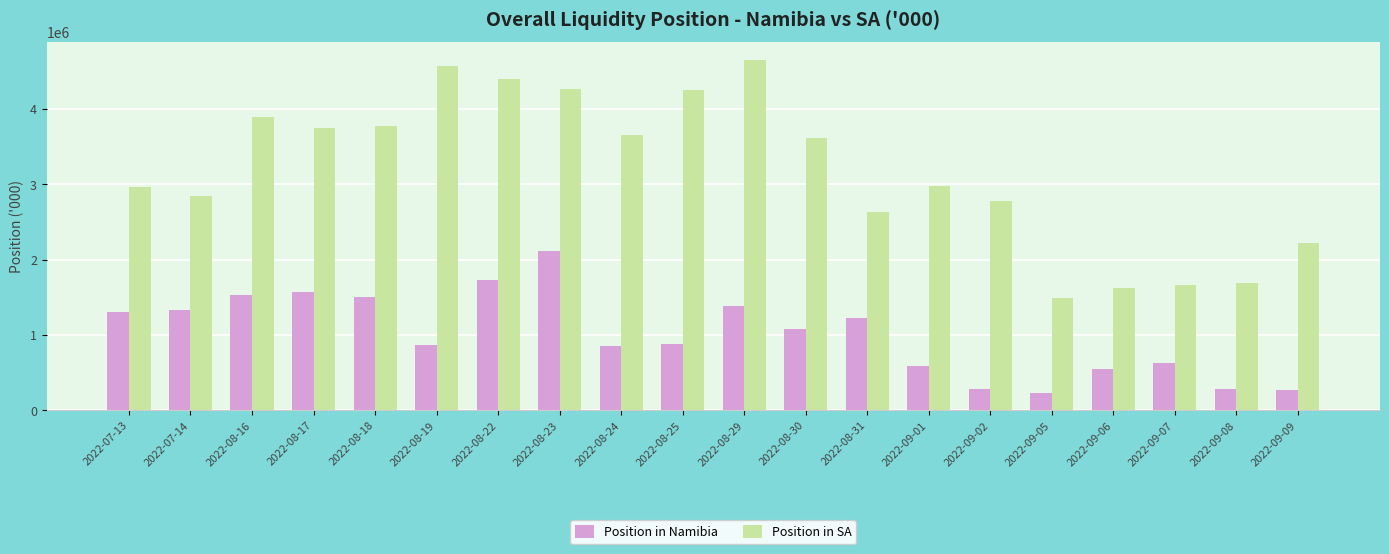

What is the maximum value shown in the chart?

4651585.9